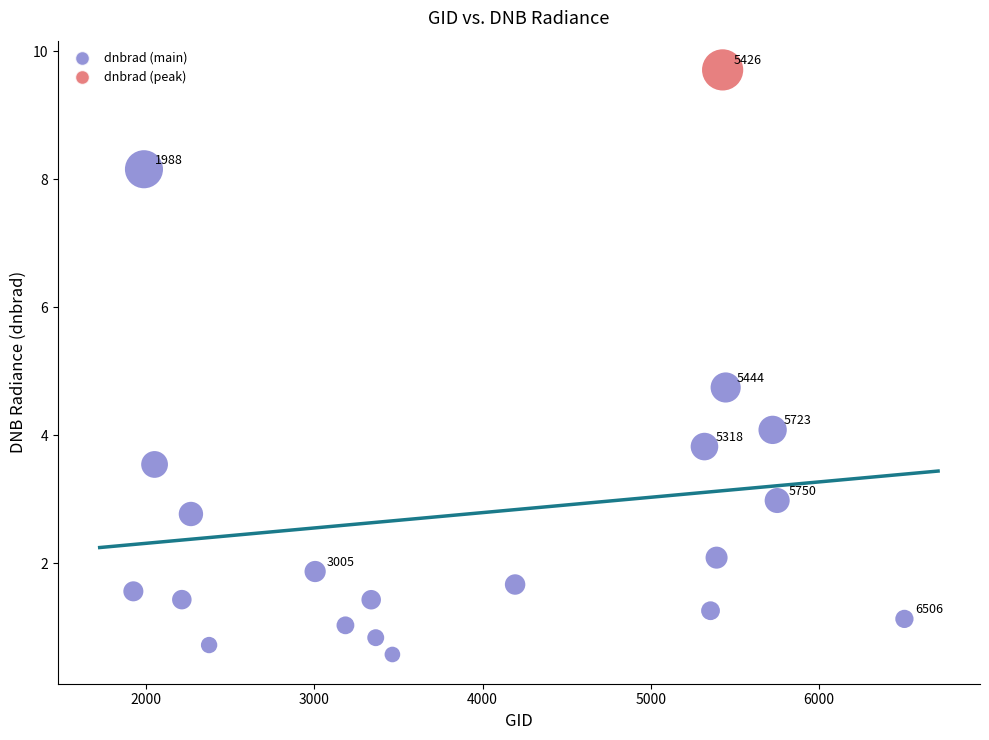

What is the range of Y values (max minus min)?

9.1